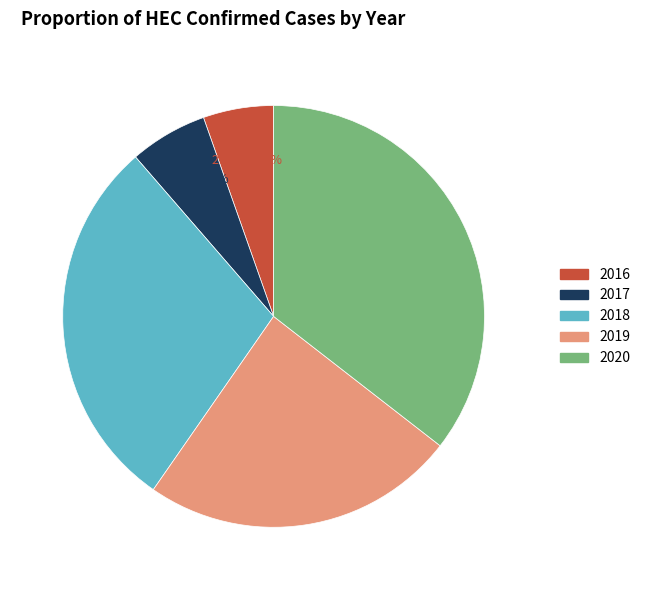

Is there any slice that represents more than half of the pie?

No